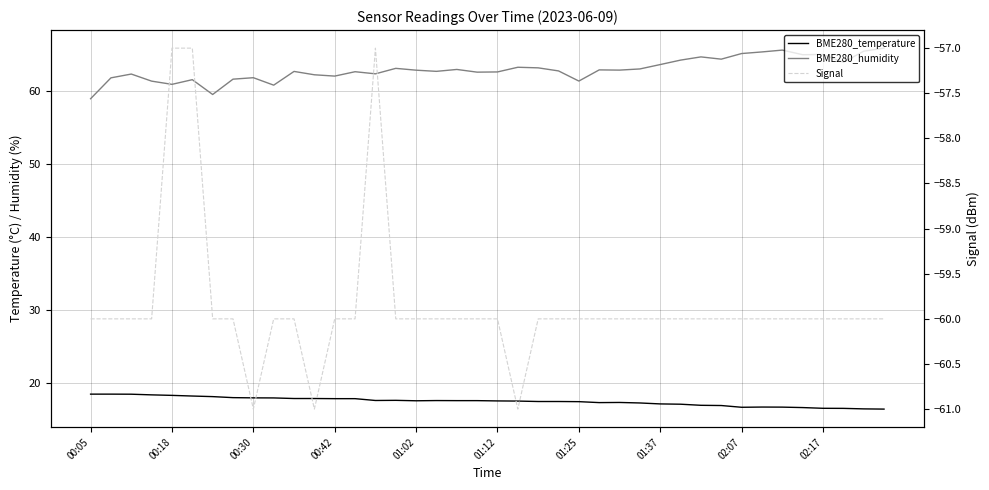

Does the chart display data point markers on the line(s)?

No